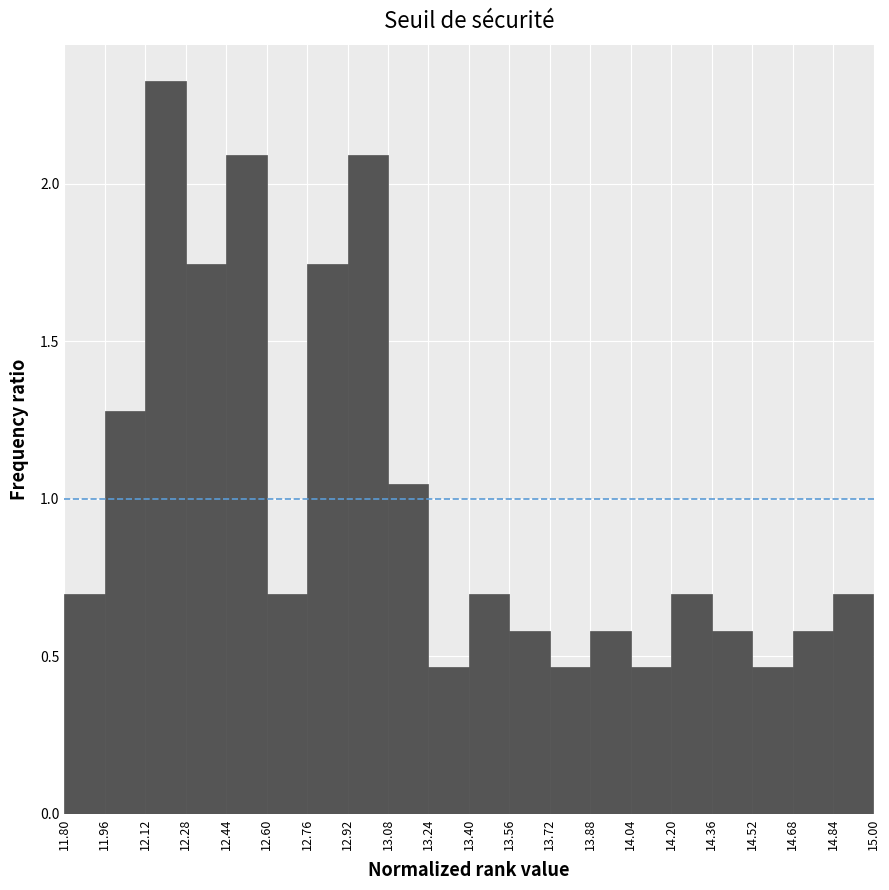

Over which range of the x-axis is the bar tallest?

12.12 to 12.28